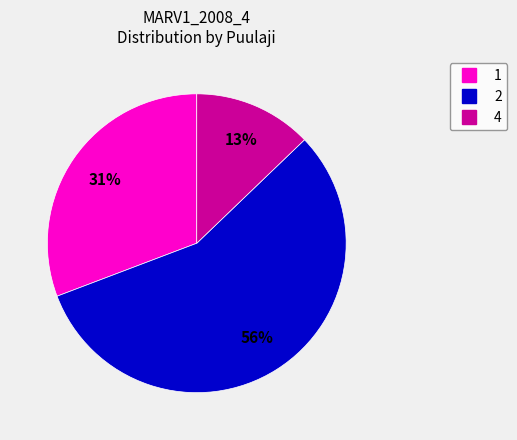

Is there a majority slice in this chart?

Yes